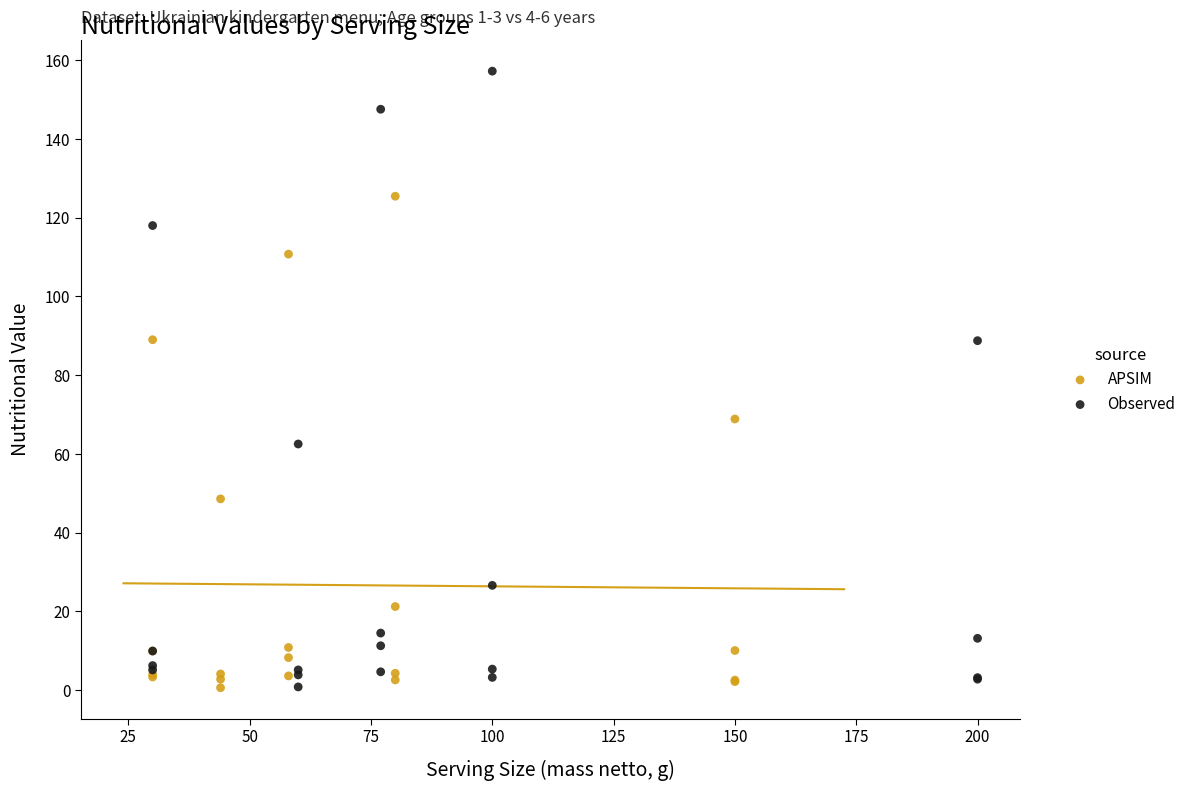

Which series has the widest spread of Y values?

Observed